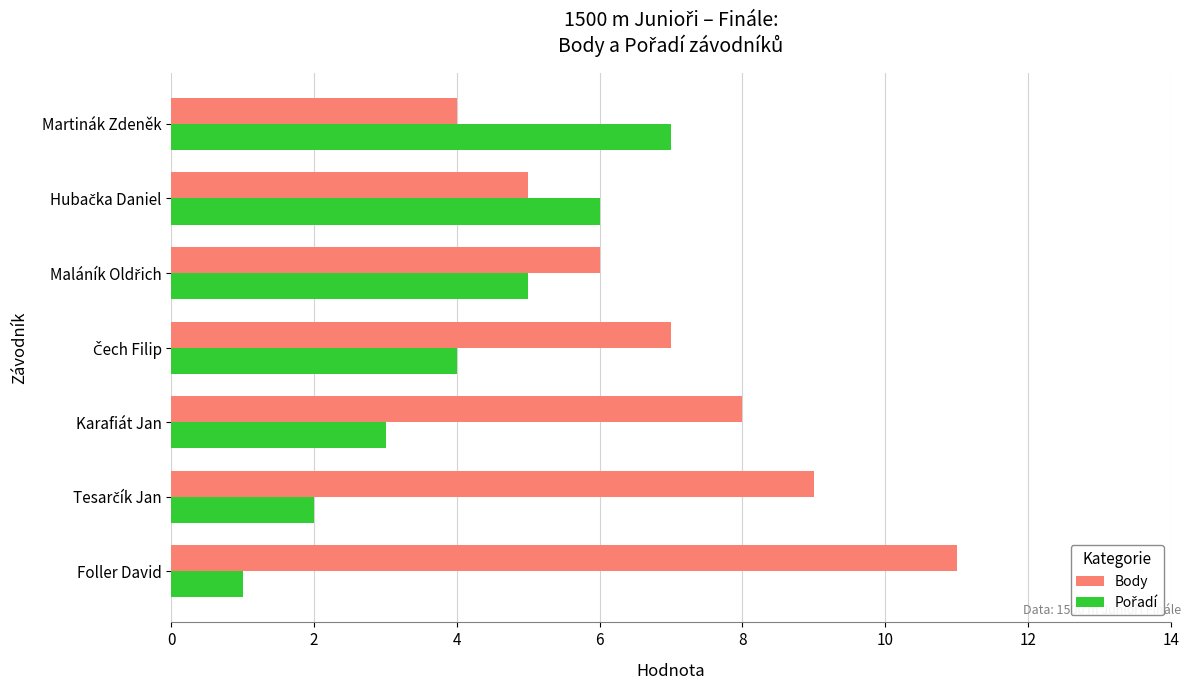

Is it true that Body equals 3 at Foller David?

False